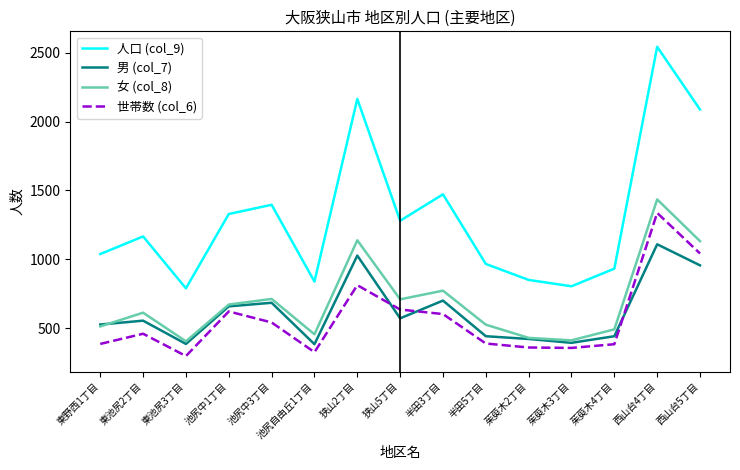

Does the chart have visible grid lines?

No